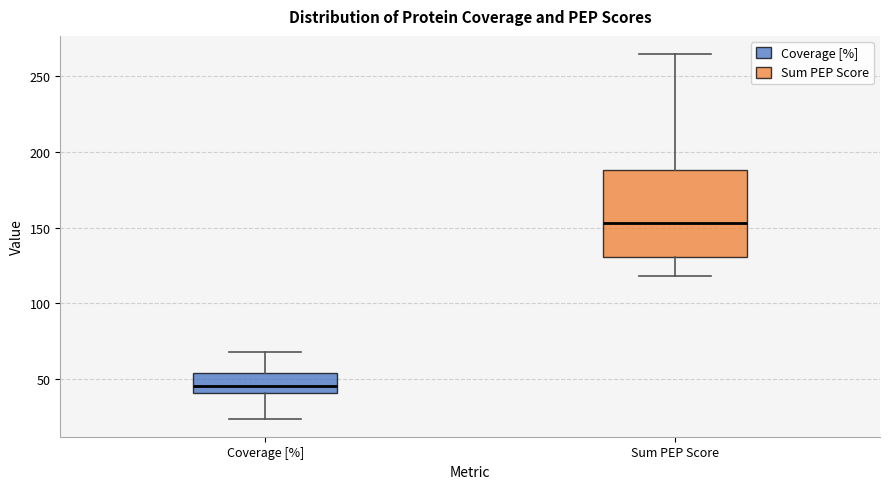

Which box's median line is the lowest?

Coverage [%]